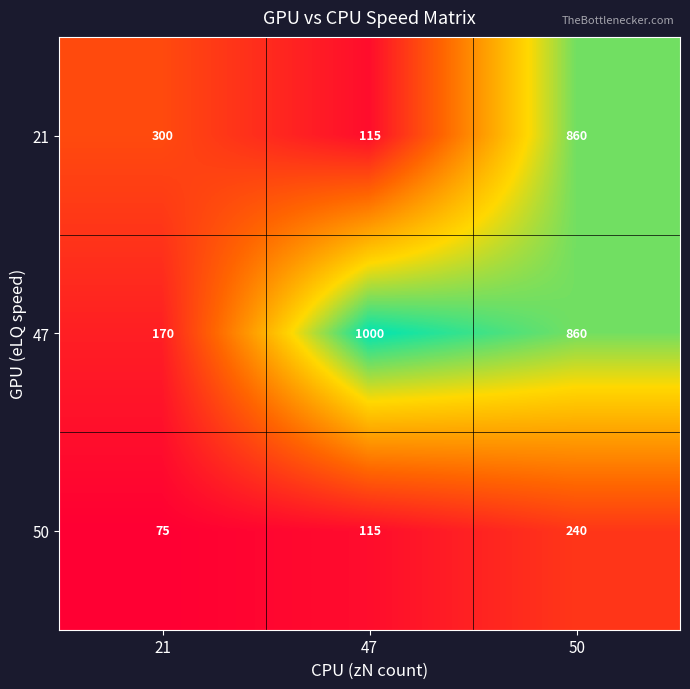

The value of 47 at 21 is 280. True or false?

False